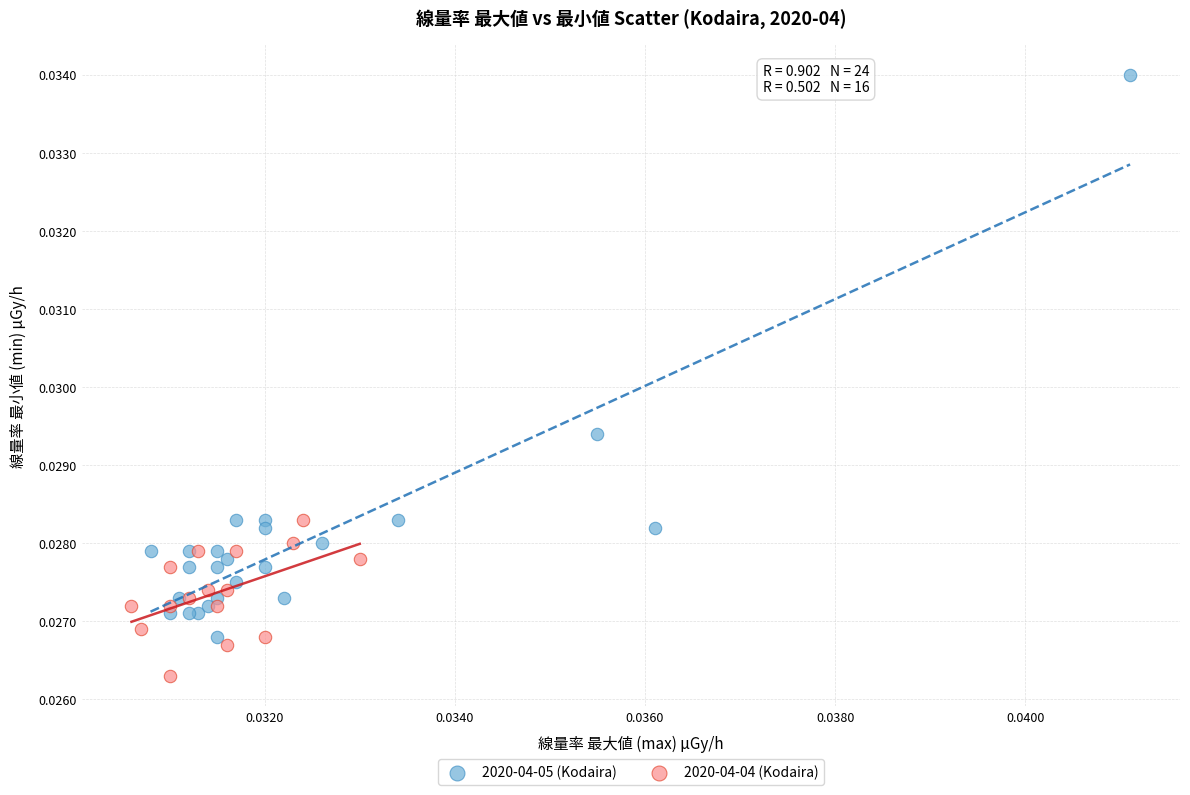

Which series has the largest Y range (max minus min)?

2020-04-05 (Kodaira)